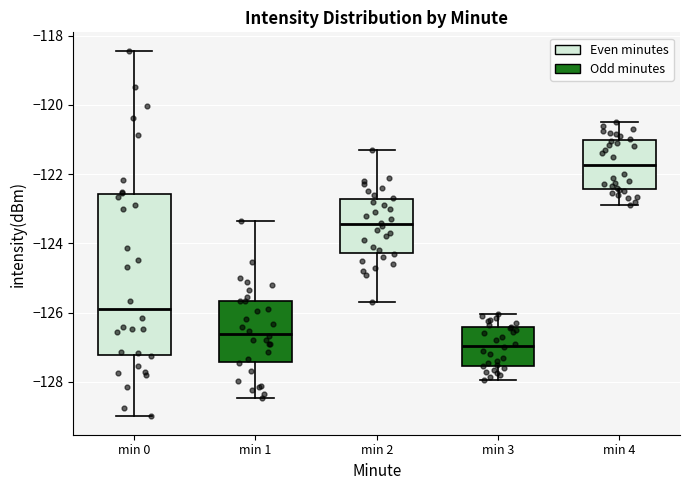

Which box's median line is the highest?

min 4